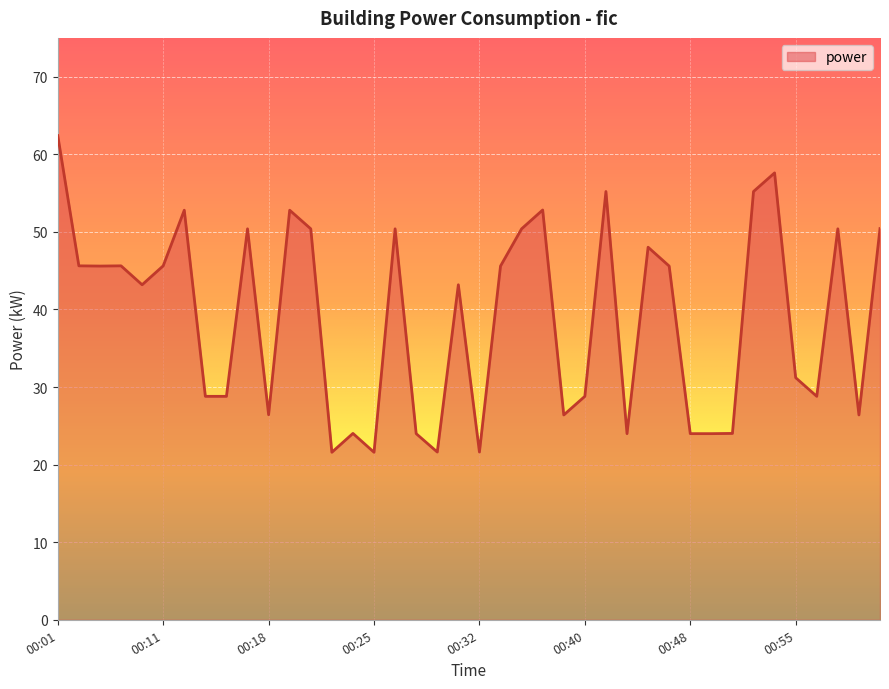

True or false: there are more than 0 points higher than both neighbors.

True